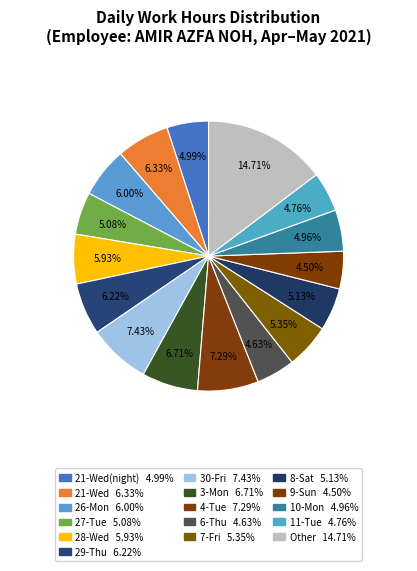

How many segments does this pie chart have?

16